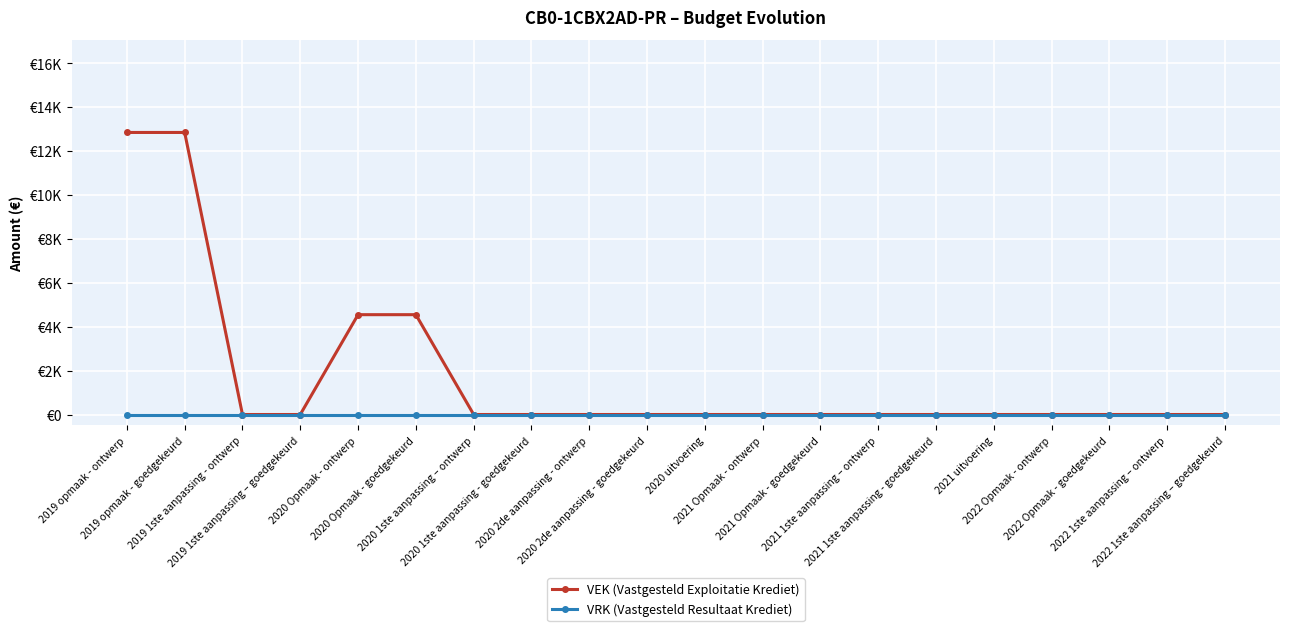

What are all the series names shown in the legend?

VEK (Vastgesteld Exploitatie Krediet), VRK (Vastgesteld Resultaat Krediet)